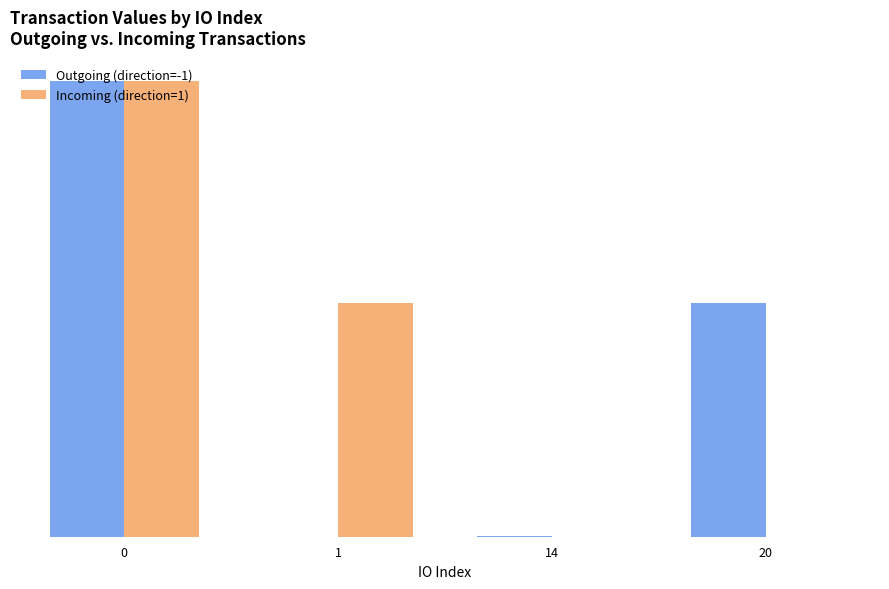

Which category has the lowest value in the Outgoing (direction=-1) series?

1